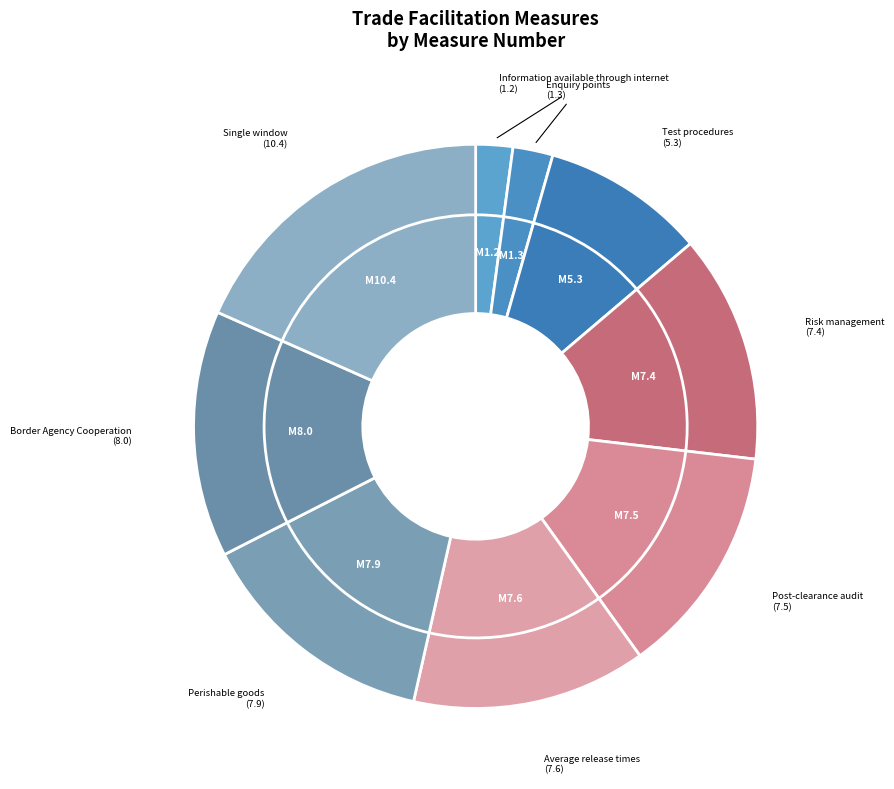

Do Information available
through internet (1.2) and Test procedures (5.3) together represent more than half of the pie?

No